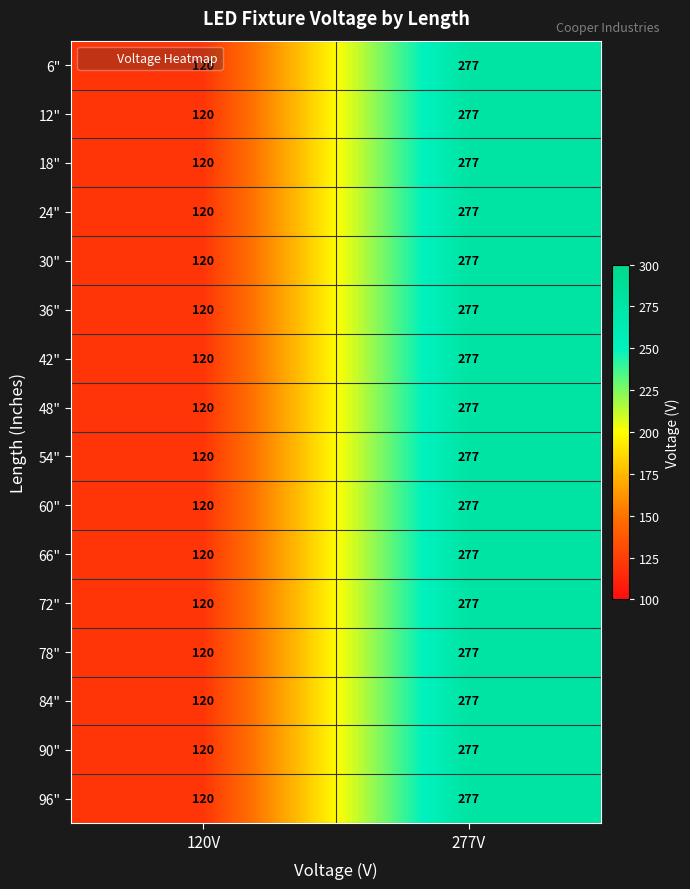

What is the sum of the 66" values at 120V and 277V?

397